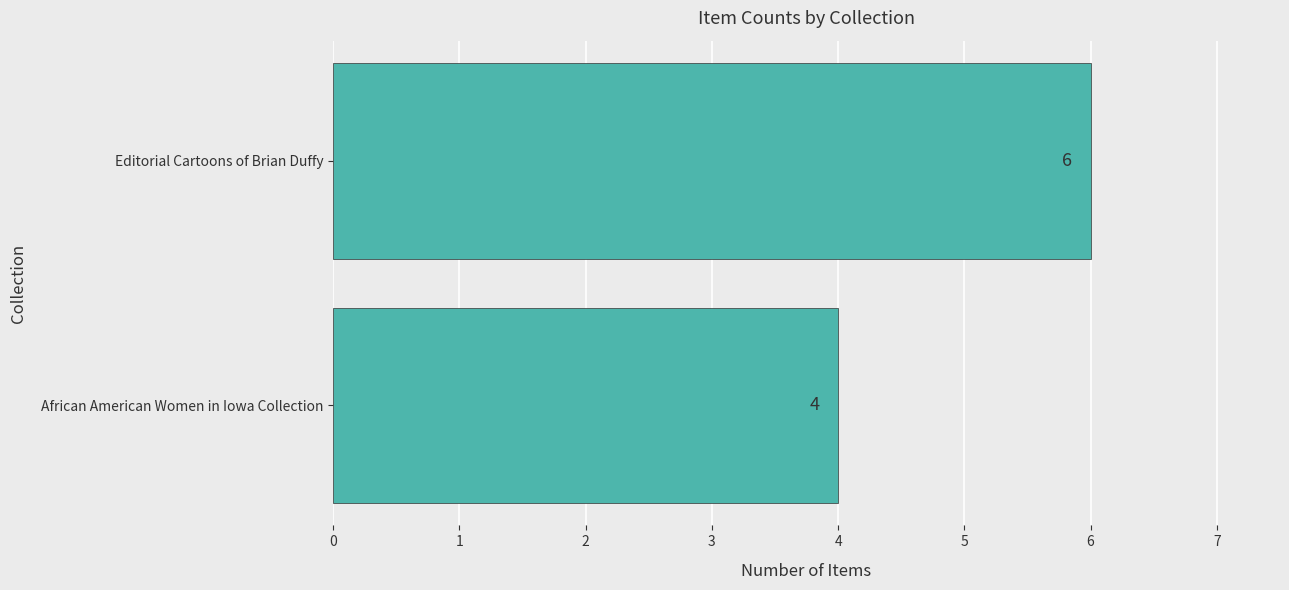

What is the average value?

5